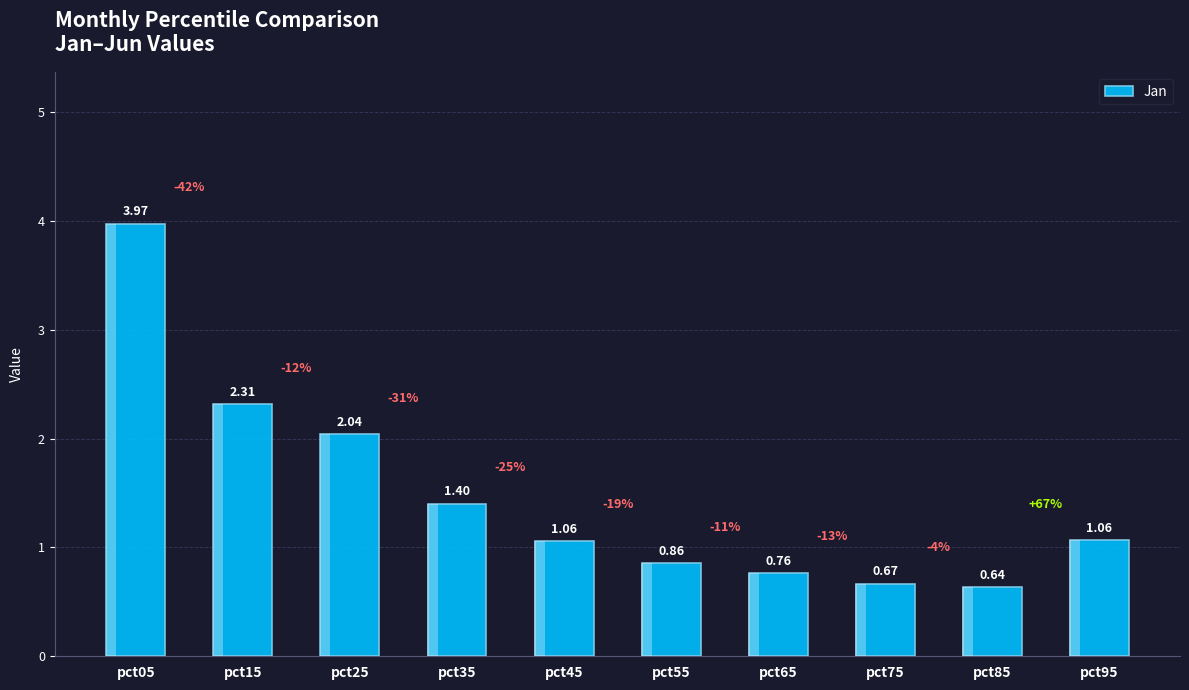

The chart shows a value of 3.6 at pct25. True or false?

False